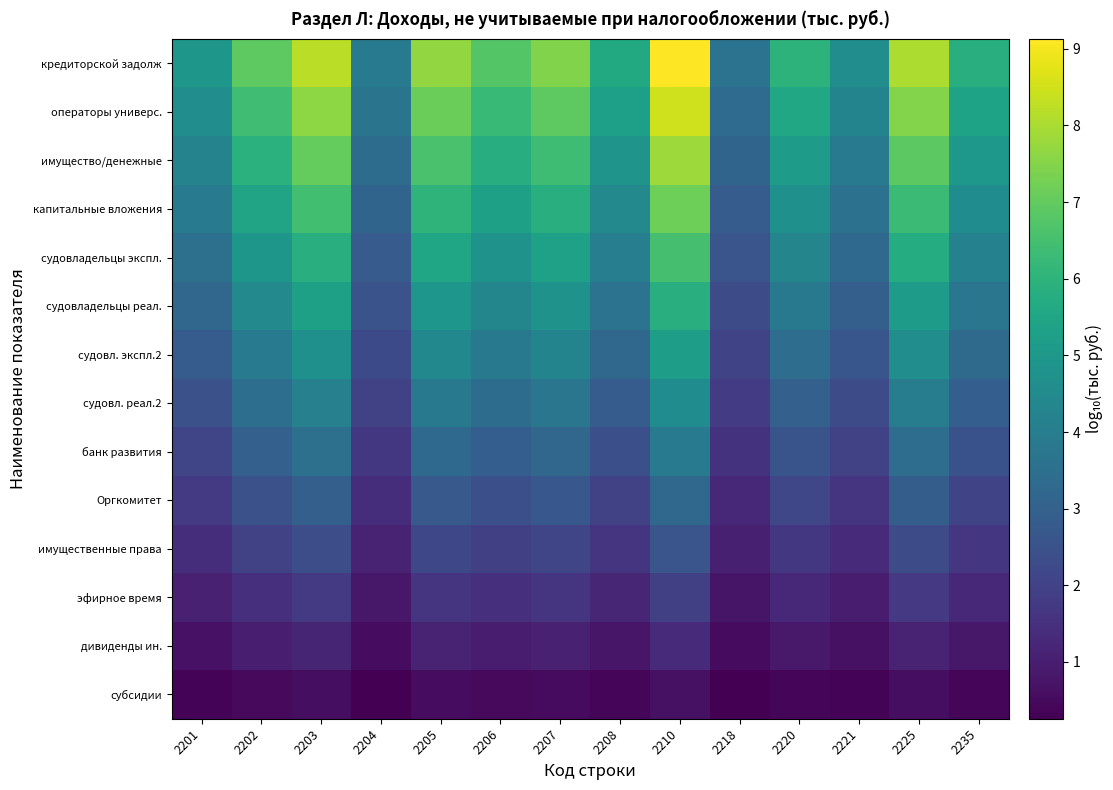

Reading left to right, list all the values displayed in this chart.

кредиторской задолж: 2201=4.9	2202=6.9	2203=8.2	2204=3.9	2205=7.7	2206=6.8	2207=7.4	2208=5.7	2210=9.1	2218=3.6	2220=6.0	2221=4.6	2225=8.0	2235=5.8
операторы универс.: 2201=4.6	2202=6.4	2203=7.6	2204=3.7	2205=7.1	2206=6.3	2207=6.9	2208=5.3	2210=8.5	2218=3.4	2220=5.6	2221=4.3	2225=7.5	2235=5.4
имущество/денежные: 2201=4.2	2202=5.9	2203=7.0	2204=3.4	2205=6.6	2206=5.8	2207=6.4	2208=4.8	2210=7.8	2218=3.1	2220=5.1	2221=3.9	2225=6.9	2235=5.0
капитальные вложения: 2201=3.9	2202=5.4	2203=6.5	2204=3.1	2205=6.0	2206=5.3	2207=5.9	2208=4.4	2210=7.2	2218=2.8	2220=4.7	2221=3.6	2225=6.3	2235=4.6
судовладельцы экспл.: 2201=3.5	2202=4.9	2203=5.9	2204=2.8	2205=5.5	2206=4.8	2207=5.3	2208=4.0	2210=6.5	2218=2.6	2220=4.3	2221=3.3	2225=5.7	2235=4.2
судовладельцы реал.: 2201=3.2	2202=4.4	2203=5.3	2204=2.5	2205=4.9	2206=4.3	2207=4.8	2208=3.6	2210=5.9	2218=2.3	2220=3.9	2221=3.0	2225=5.2	2235=3.7
судовл. экспл.2: 2201=2.8	2202=4.0	2203=4.7	2204=2.3	2205=4.4	2206=3.9	2207=4.3	2208=3.2	2210=5.2	2218=2.1	2220=3.4	2221=2.6	2225=4.6	2235=3.3
судовл. реал.2: 2201=2.5	2202=3.5	2203=4.1	2204=2.0	2205=3.8	2206=3.4	2207=3.7	2208=2.8	2210=4.6	2218=1.8	2220=3.0	2221=2.3	2225=4.0	2235=2.9
банк развития: 2201=2.1	2202=3.0	2203=3.5	2204=1.7	2205=3.3	2206=2.9	2207=3.2	2208=2.4	2210=3.9	2218=1.6	2220=2.6	2221=2.0	2225=3.4	2235=2.5
Оргкомитет: 2201=1.8	2202=2.5	2203=2.9	2204=1.4	2205=2.7	2206=2.4	2207=2.7	2208=2.0	2210=3.3	2218=1.3	2220=2.1	2221=1.6	2225=2.9	2235=2.1
имущественные права: 2201=1.4	2202=2.0	2203=2.3	2204=1.1	2205=2.2	2206=1.9	2207=2.1	2208=1.6	2210=2.6	2218=1.0	2220=1.7	2221=1.3	2225=2.3	2235=1.7
эфирное время: 2201=1.1	2202=1.5	2203=1.8	2204=0.8	2205=1.6	2206=1.4	2207=1.6	2208=1.2	2210=2.0	2218=0.8	2220=1.3	2221=1.0	2225=1.7	2235=1.2
дивиденды ин.: 2201=0.7	2202=1.0	2203=1.2	2204=0.6	2205=1.1	2206=1.0	2207=1.1	2208=0.8	2210=1.3	2218=0.5	2220=0.9	2221=0.7	2225=1.1	2235=0.8
субсидии: 2201=0.4	2202=0.5	2203=0.6	2204=0.3	2205=0.5	2206=0.5	2207=0.5	2208=0.4	2210=0.7	2218=0.3	2220=0.4	2221=0.3	2225=0.6	2235=0.4